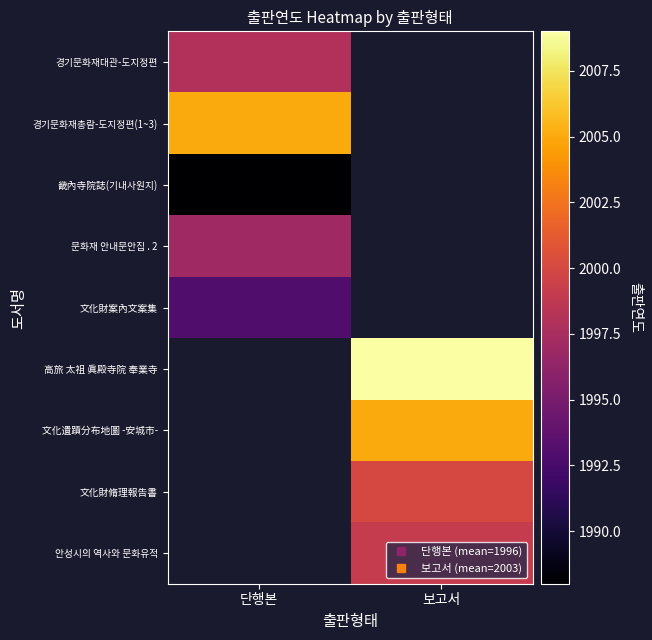

Between 보고서 and 단행본, which is larger?

단행본